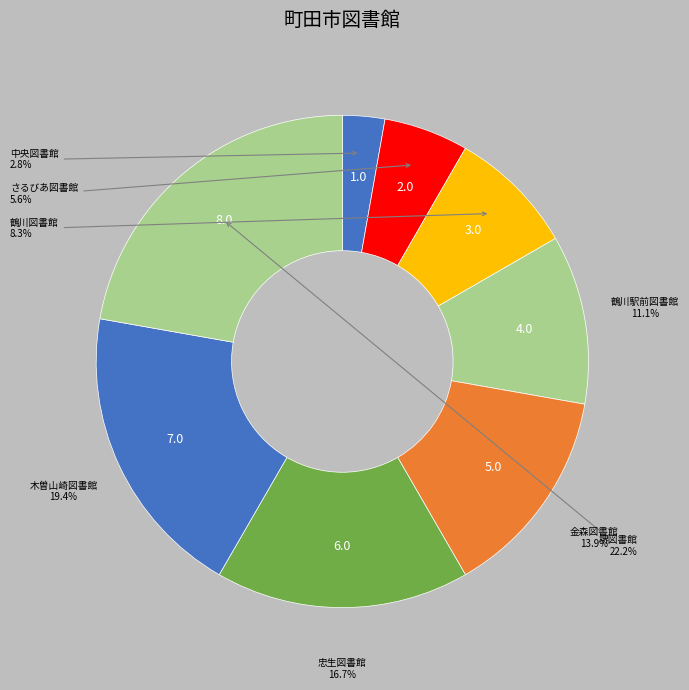

Count the number of slices in the pie.

8